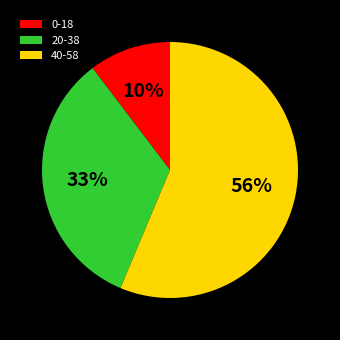

What percentage is the 20-38 slice, to the nearest percent?

33%